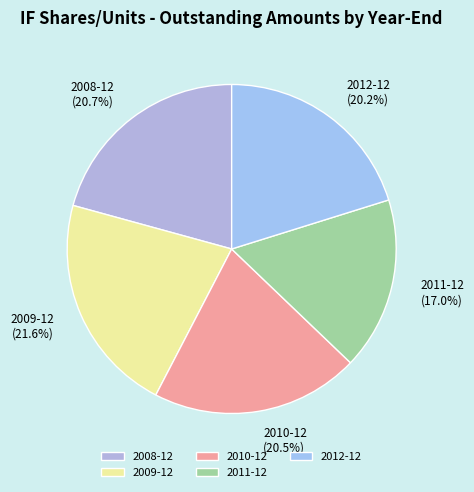

What is the total percentage of 2009-12 and 2011-12?

38.6%